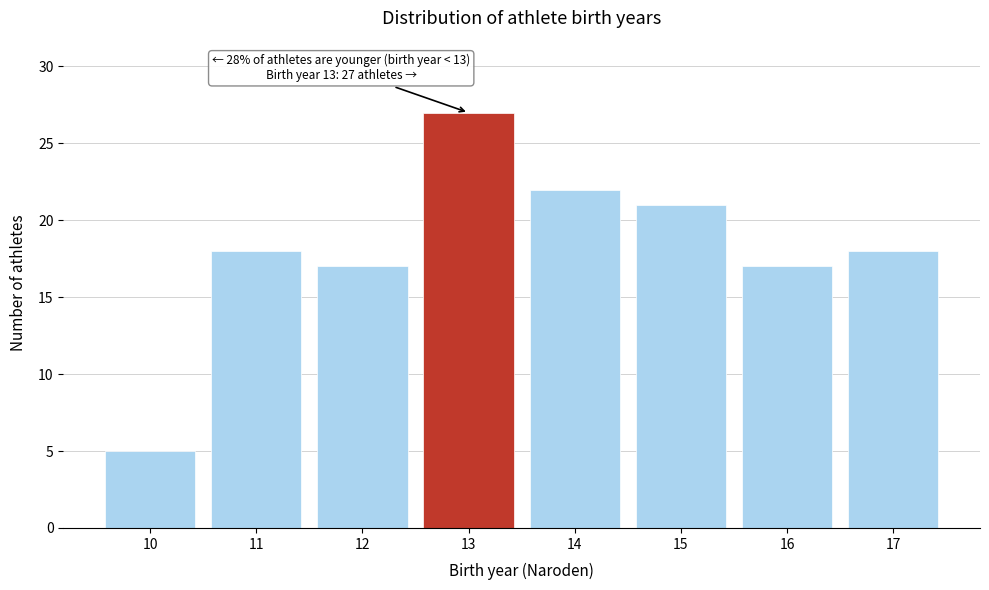

Reading left to right, what are all the values shown in this chart?

5	18	17	27	22	21	17	18